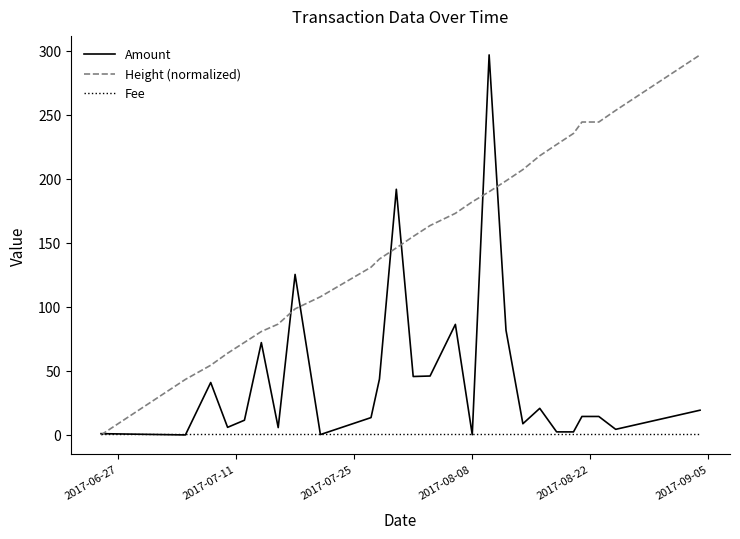

Count the number of data series in this chart.

3